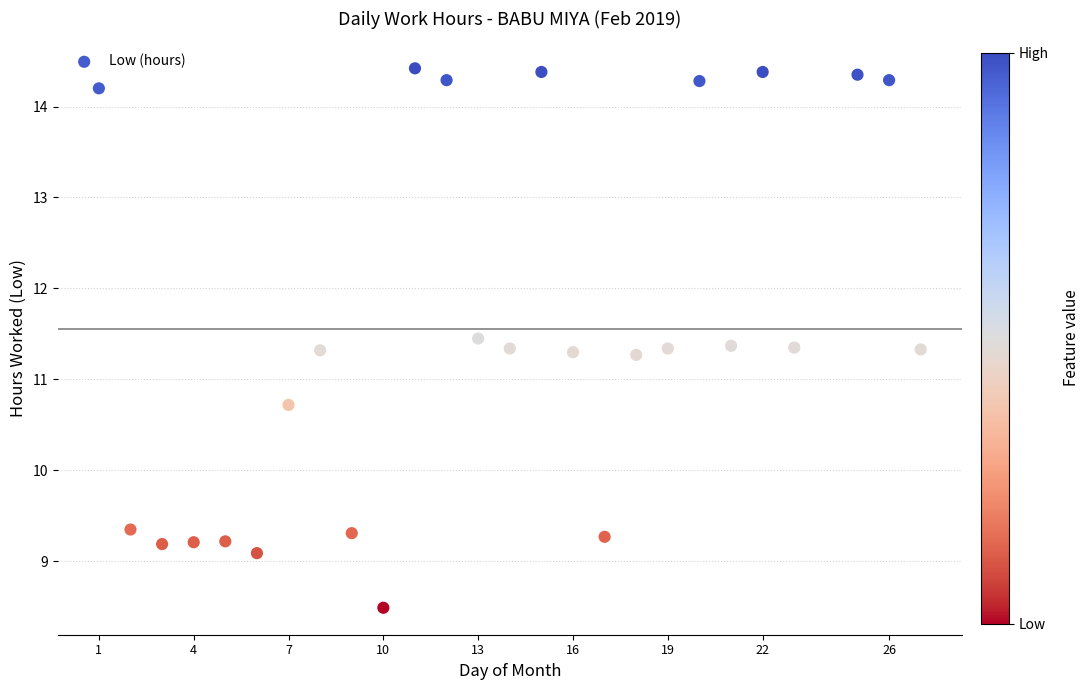

What is the range of X values (max minus min)?

26.0